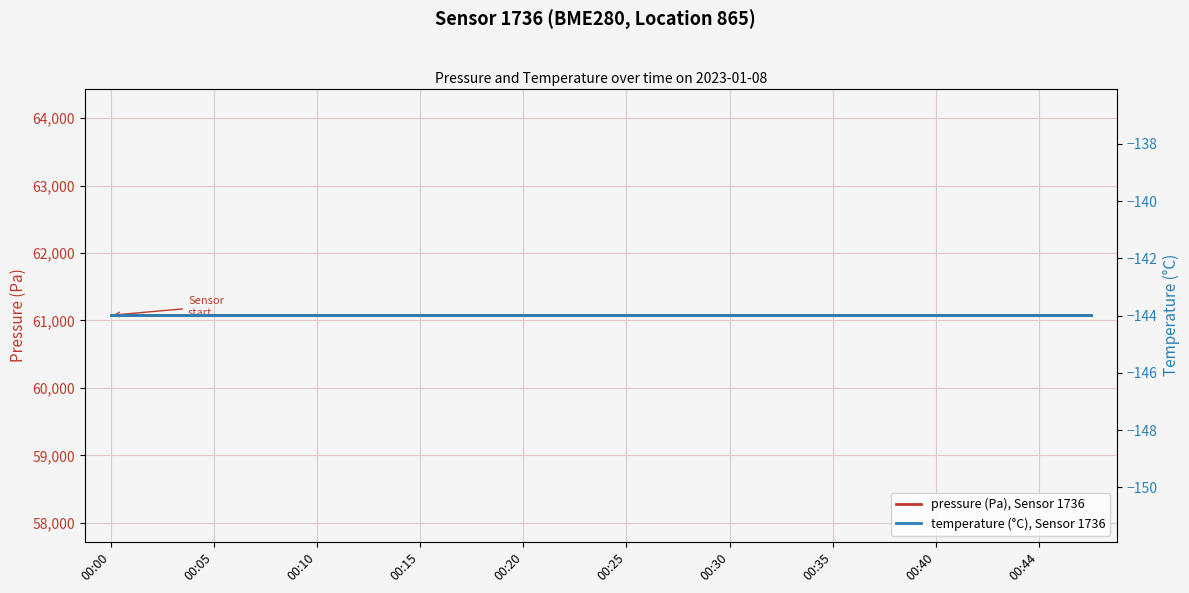

Is it true that pressure (Pa), Sensor 1736 equals 13927.1 at 00:10?

False